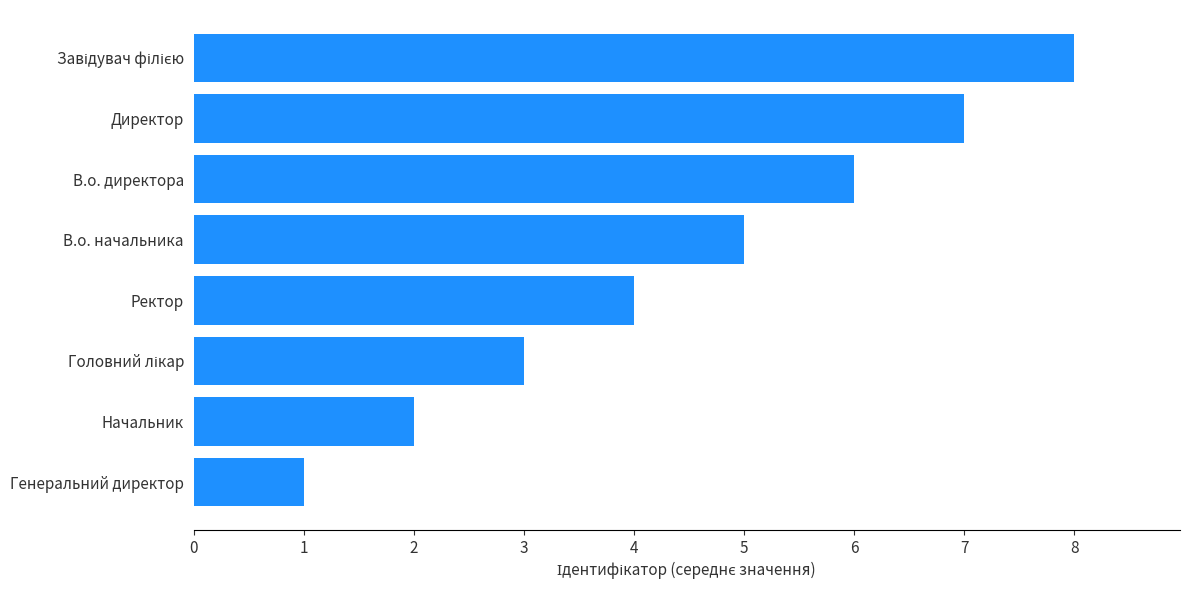

What is the sum of all values?

36